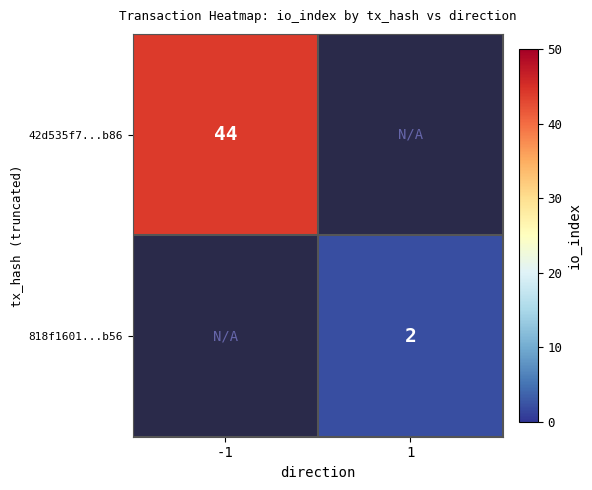

Is the value of 42d535f7...b86 at -1 greater than the value of 818f1601...b56 at 1?

Yes